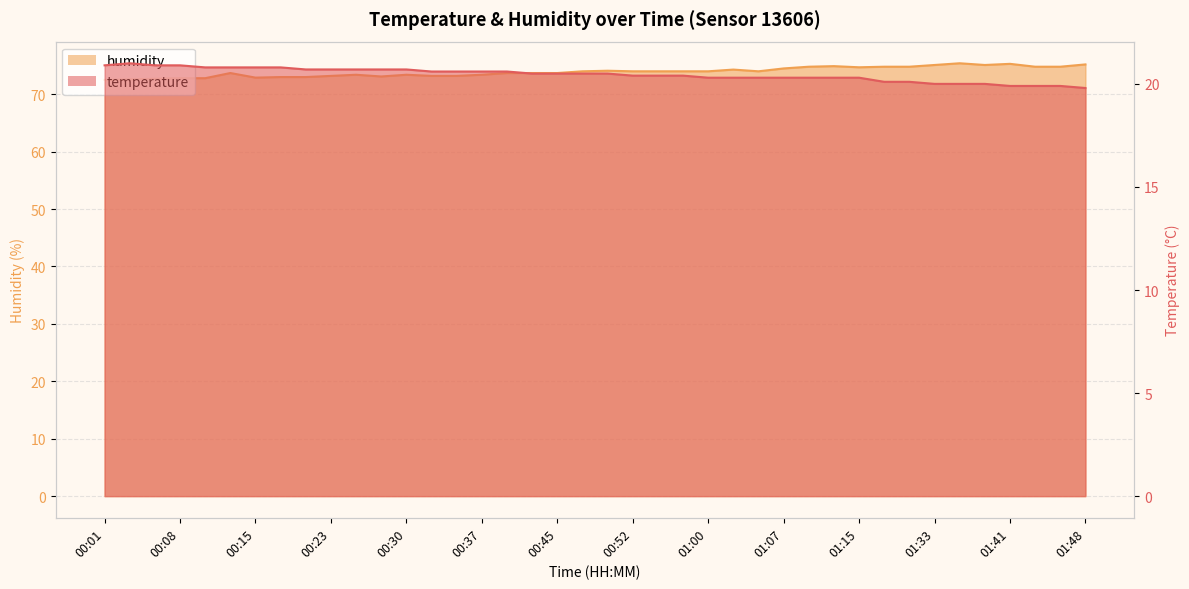

What is the spread (max minus min) of values at 01:15?

54.4